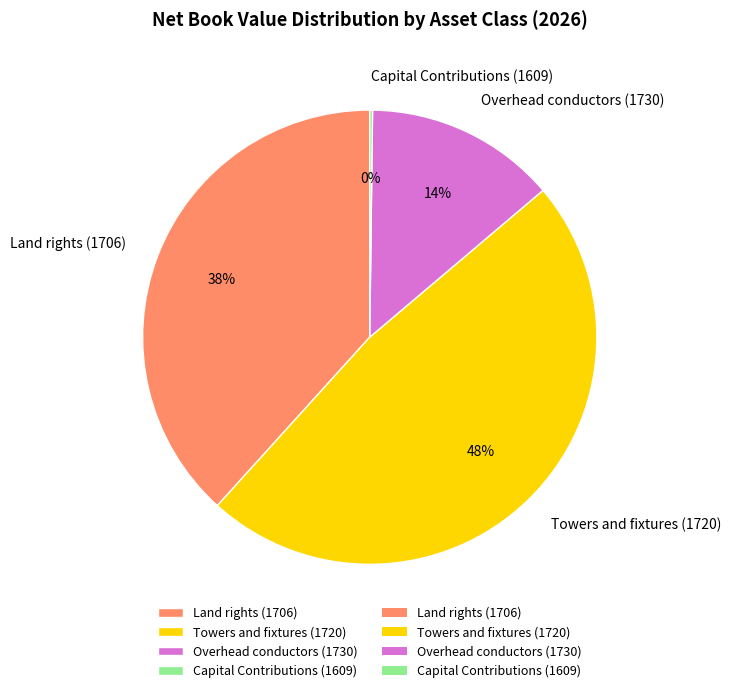

Which slice is the largest?

Towers and fixtures (1720)